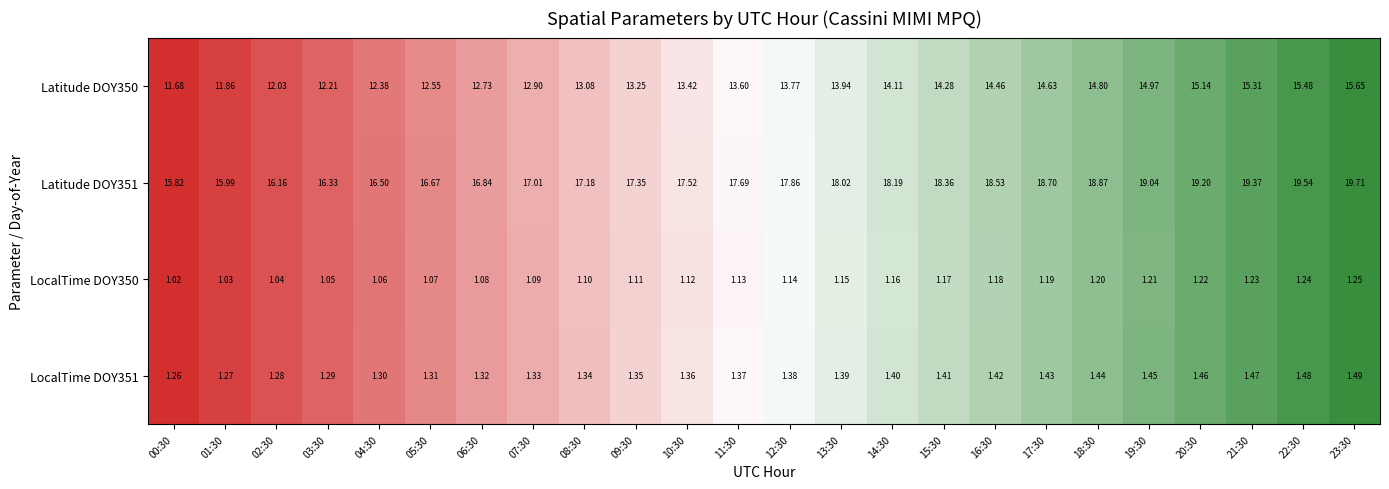

Which category has the highest value across all series?

23:30